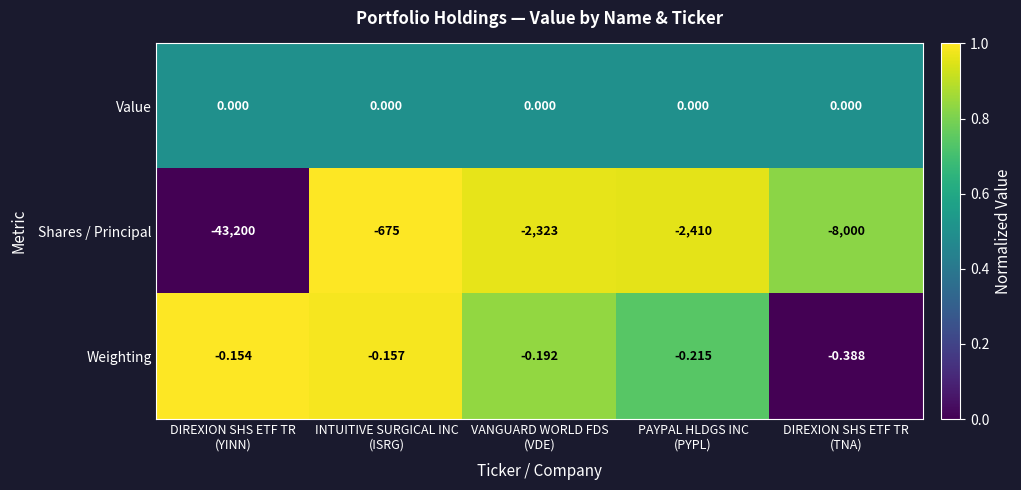

Rank the series by their maximum value, from highest to lowest.

Value, Weighting, Shares / Principal